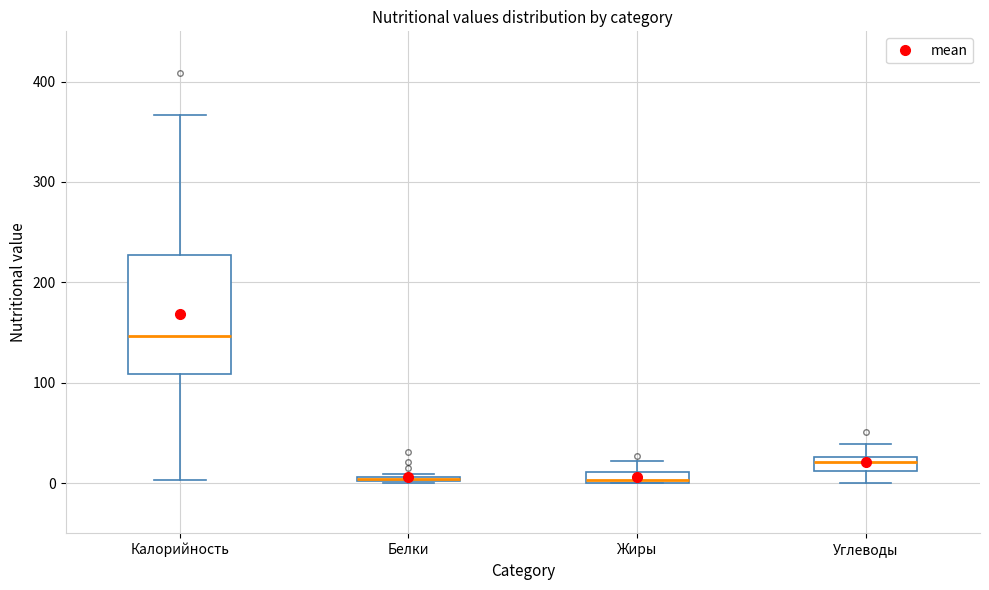

Comparing the boxes themselves (not the whiskers), which one is the tallest?

Калорийность